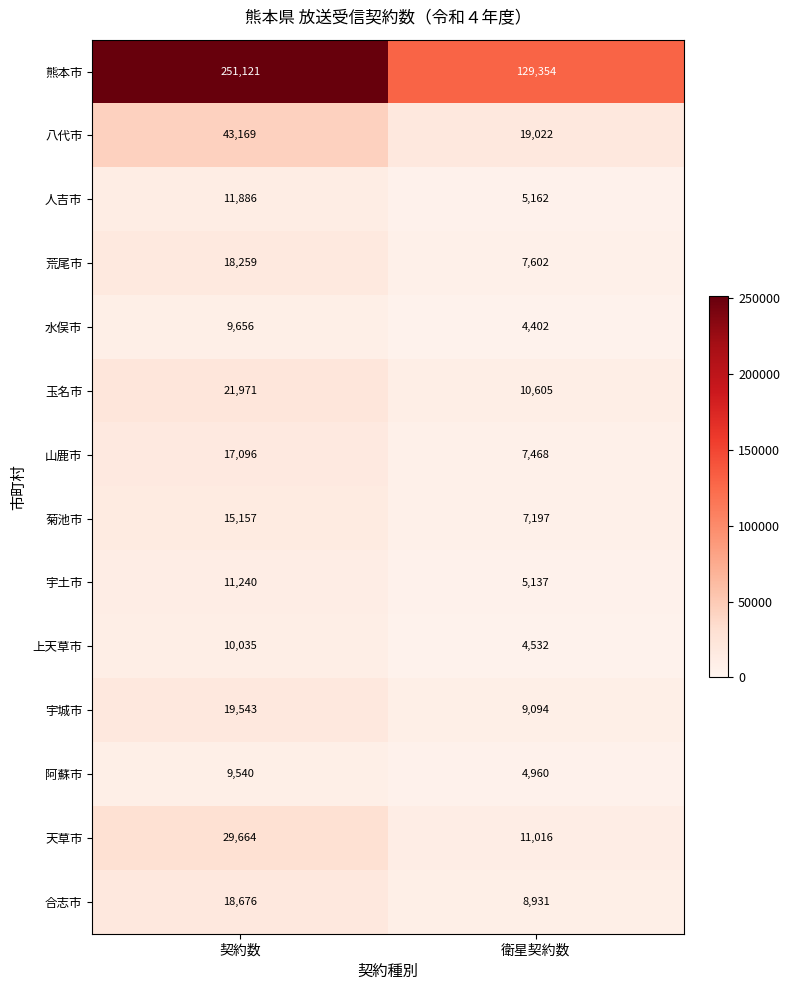

The 熊本市 series shows 80922 at 衛星契約数. True or false?

False